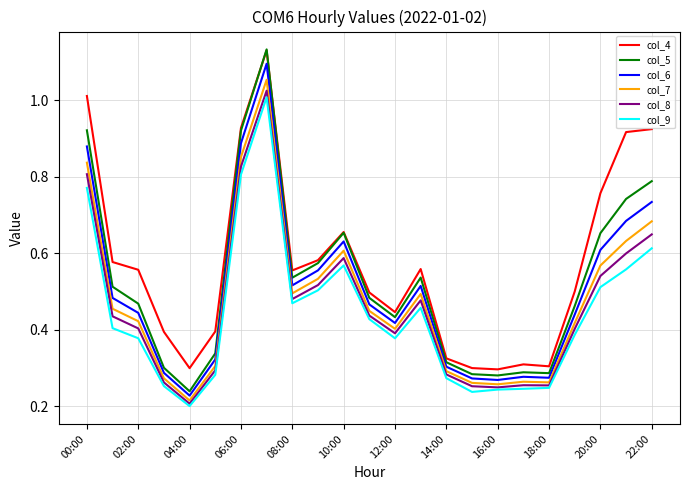

True or false: col_9 and col_5 cross at least once.

False